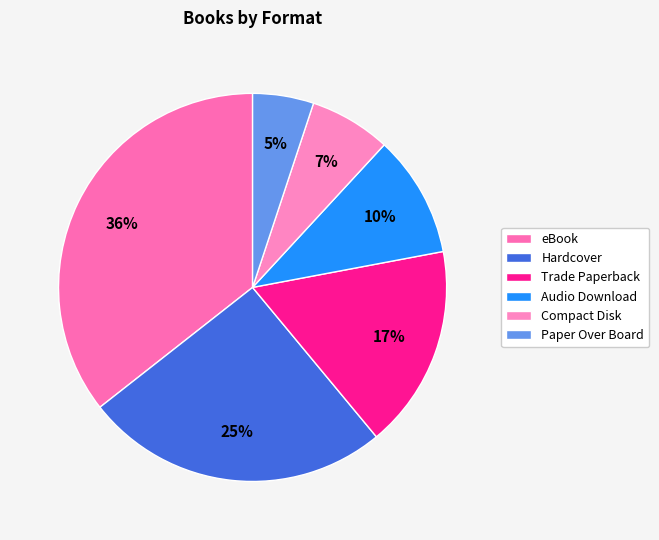

True or false: eBook accounts for 36% of the total.

True